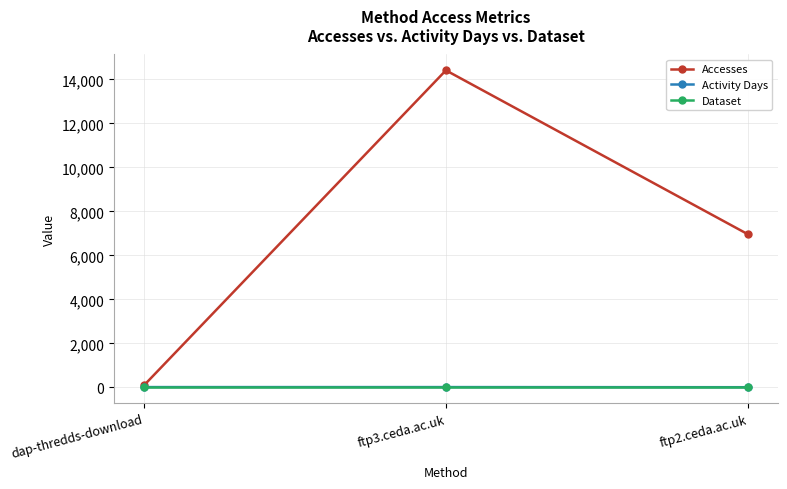

What are all the series names shown in the legend?

Accesses, Activity Days, Dataset